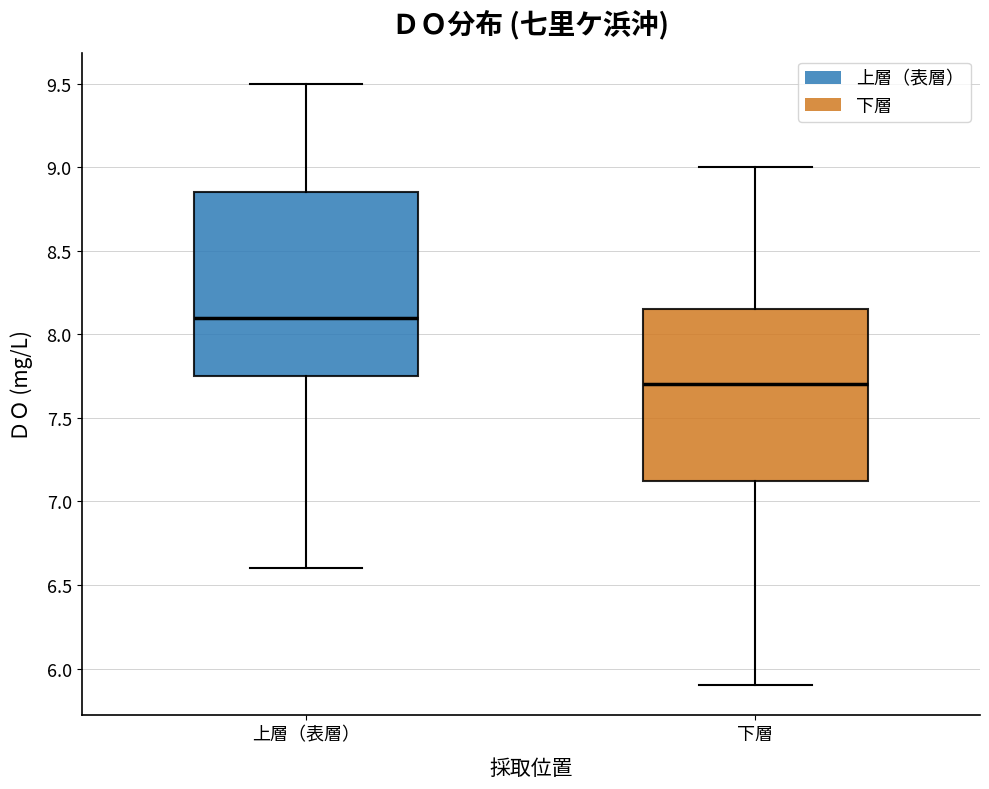

Which box is the tallest, from its lower edge to its upper edge?

上層（表層）